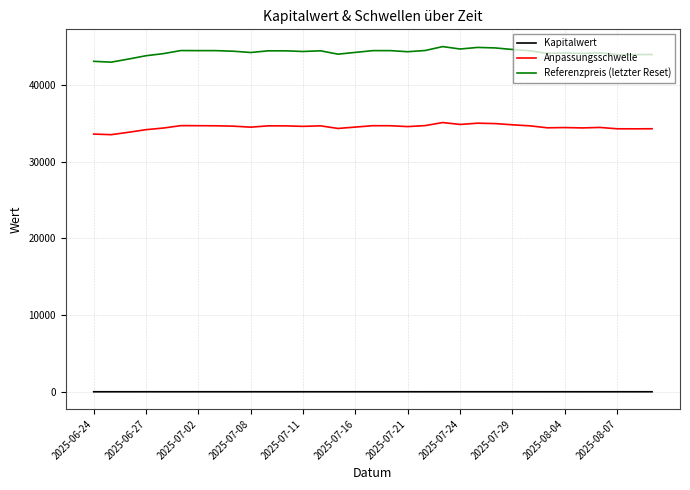

Which series has the largest total across all categories?

Referenzpreis (letzter Reset)